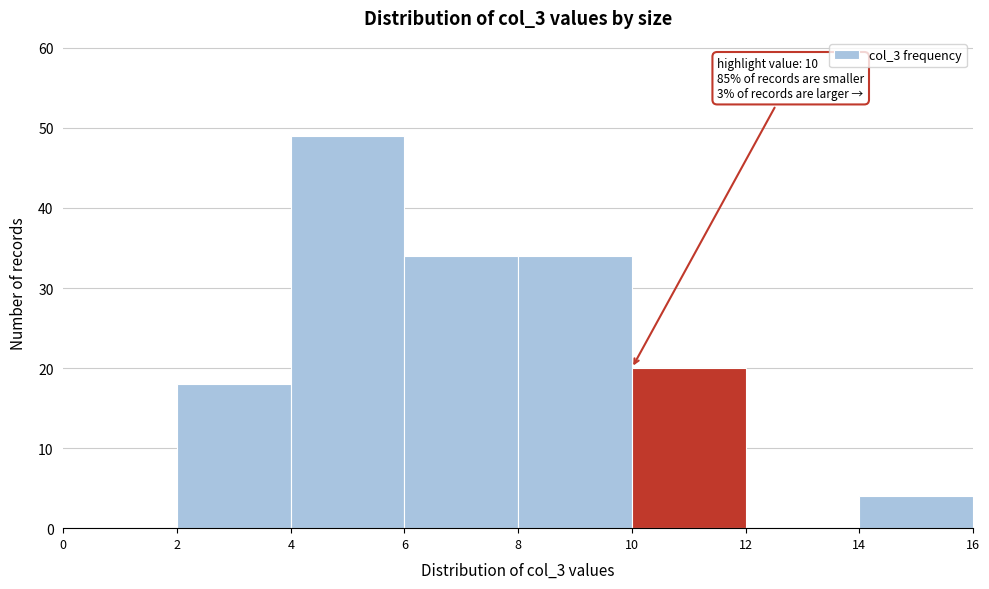

Over which range of the x-axis is the bar tallest?

4 to 6